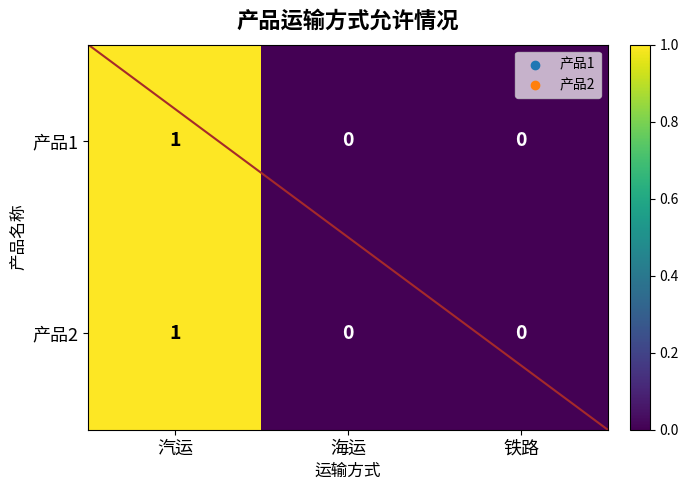

How many distinct data groups are displayed?

2